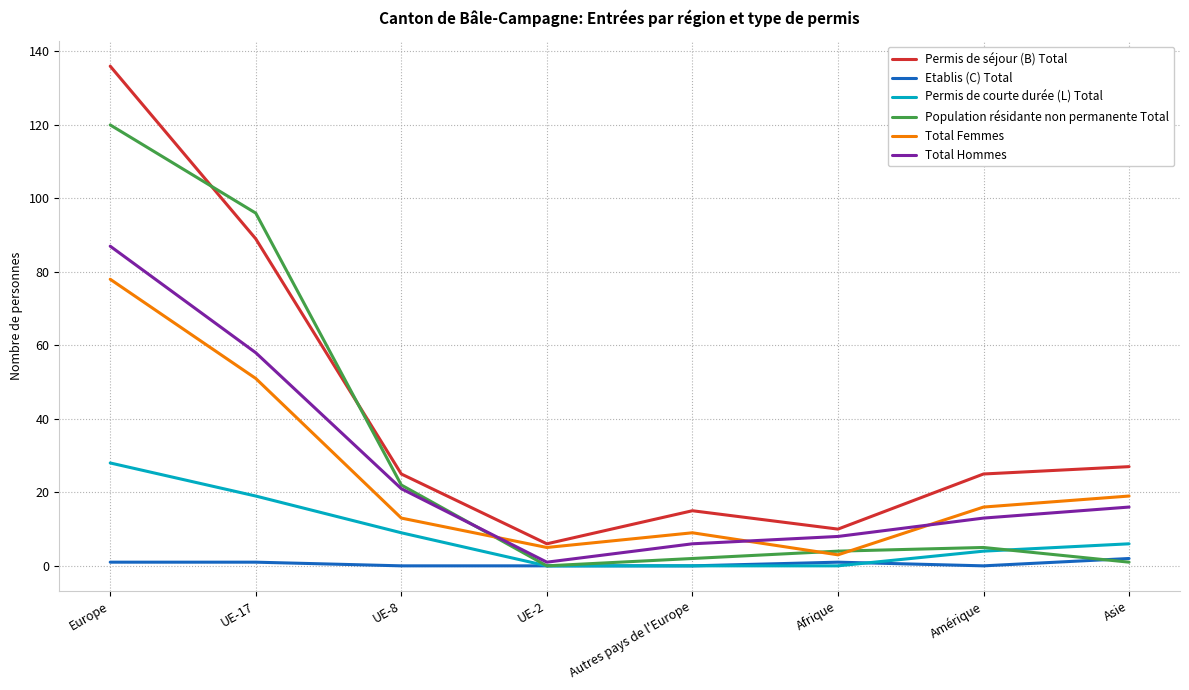

Does the chart display data point markers on the line(s)?

No